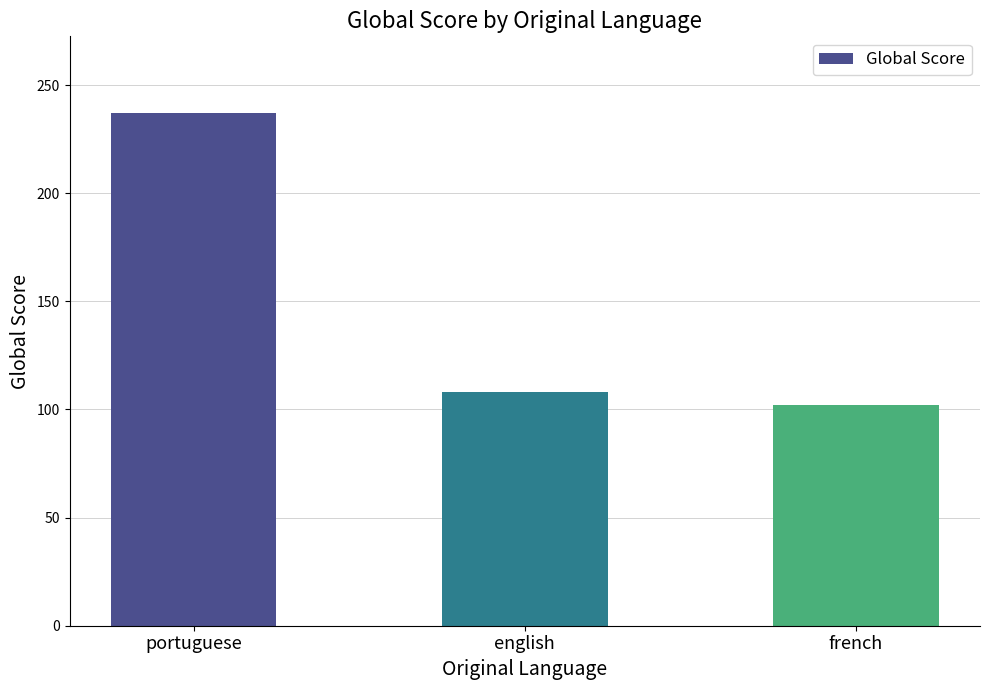

What is the change in value from portuguese to english?

-129